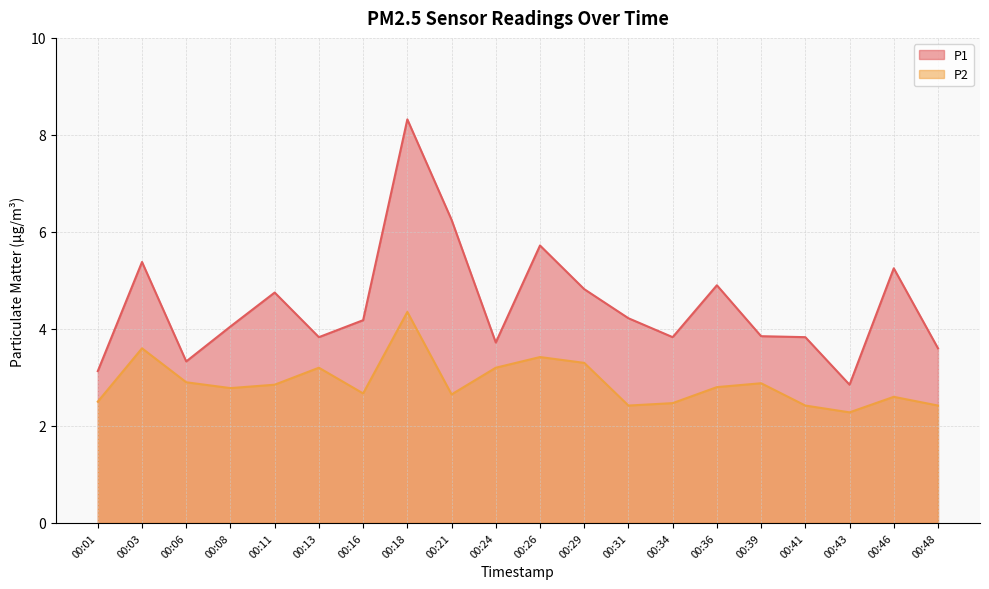

Is the value of P1 at 00:41 greater than the value of P2 at 00:13?

Yes